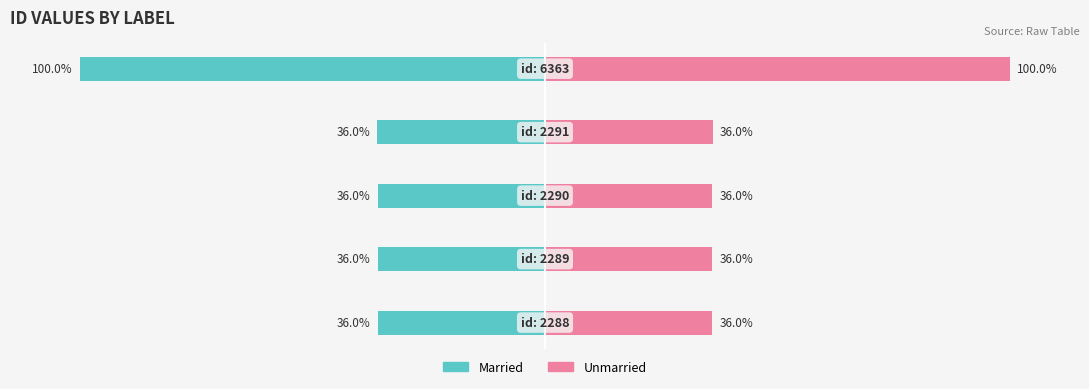

Is it true that Unmarried equals 18.4 at 1?

False